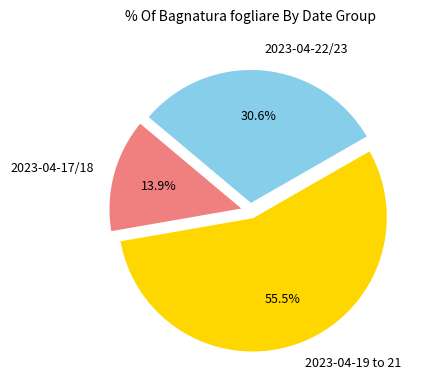

Is there any slice that represents more than half of the pie?

Yes